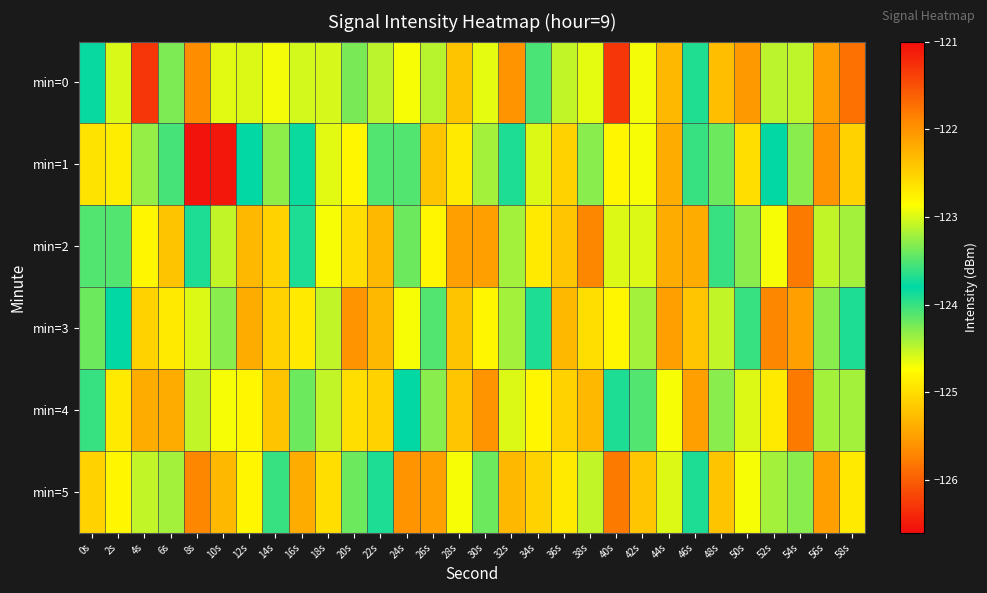

At which category is the sum across all series the highest?

28s